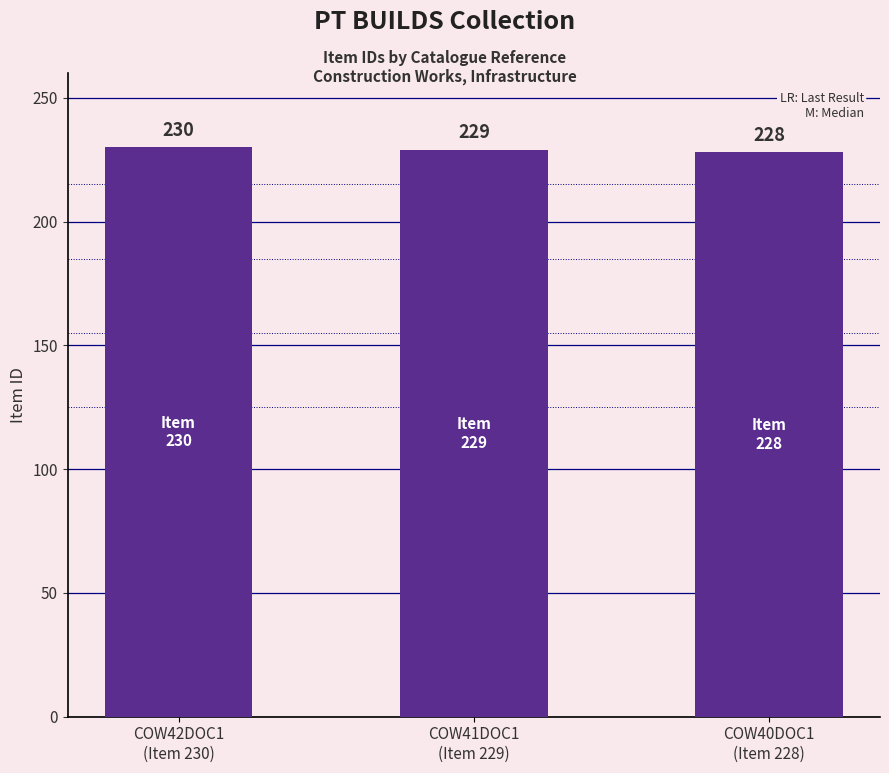

Reading right to left, transcribe all the data shown in this chart.

COW40DOC1
(Item 228)=228	COW41DOC1
(Item 229)=229	COW42DOC1
(Item 230)=230